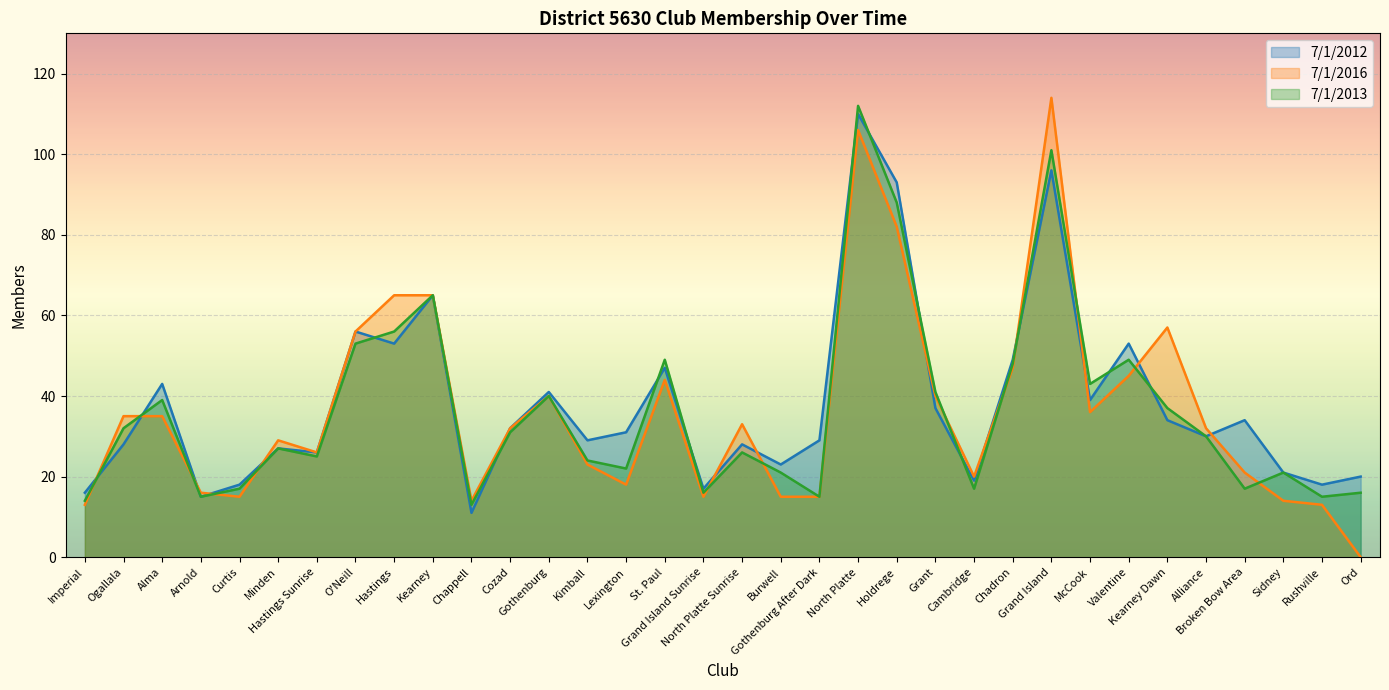

At which category is the sum across all series the highest?

North Platte